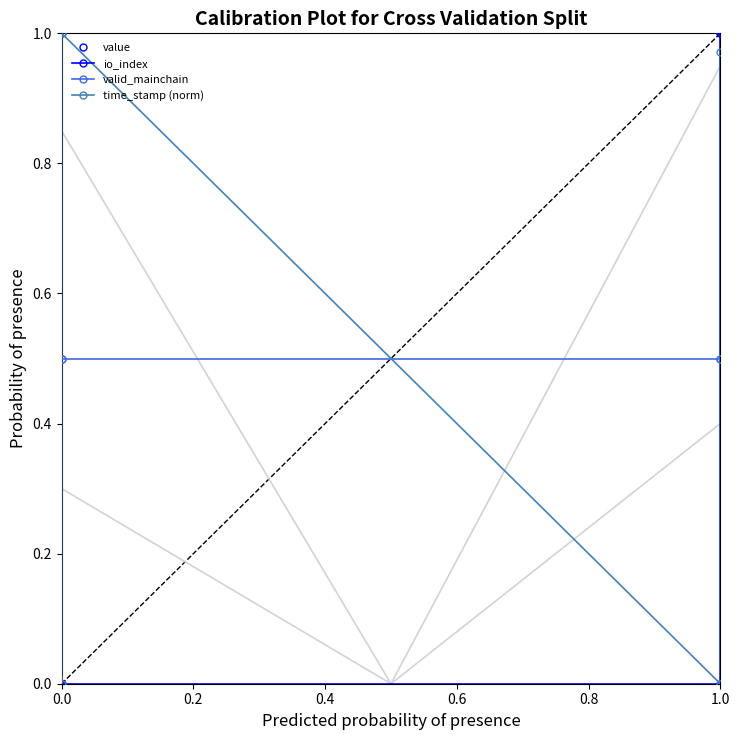

True or false: io_index and value intersect in this chart.

False